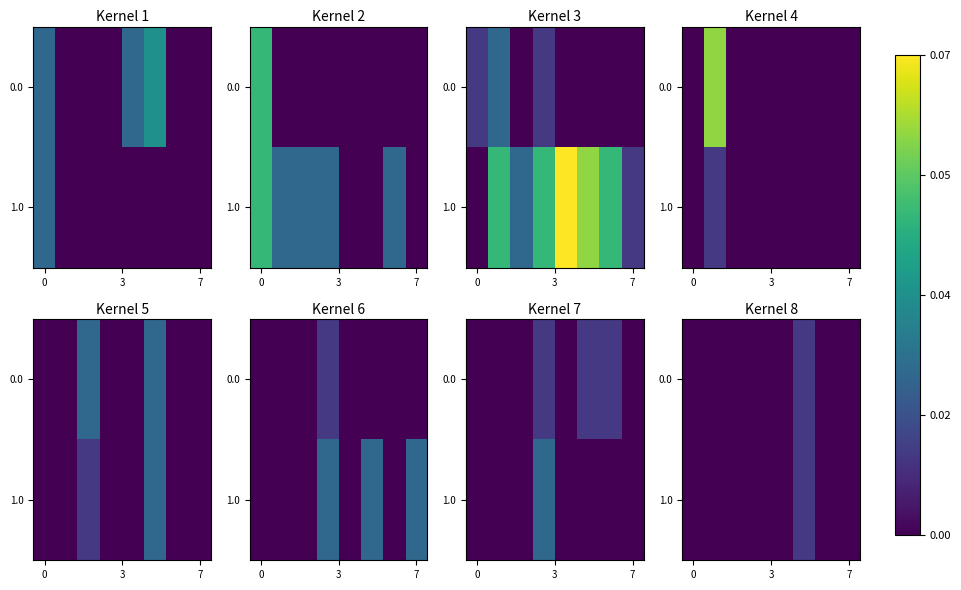

Rank the series by their maximum value, from highest to lowest.

0.0, 1.0